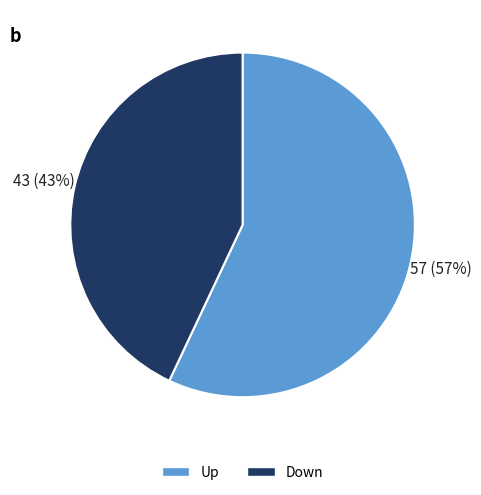

To the nearest percent, what is the difference between the largest and smallest slice percentages?

14%